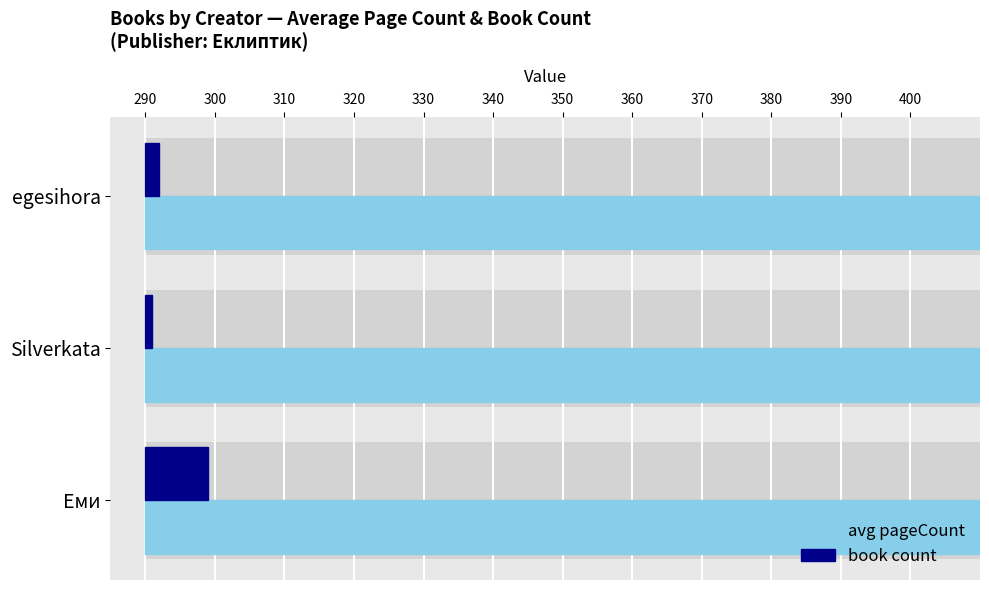

Between Silverkata and egesihora, which series saw the biggest shift?

avg pageCount